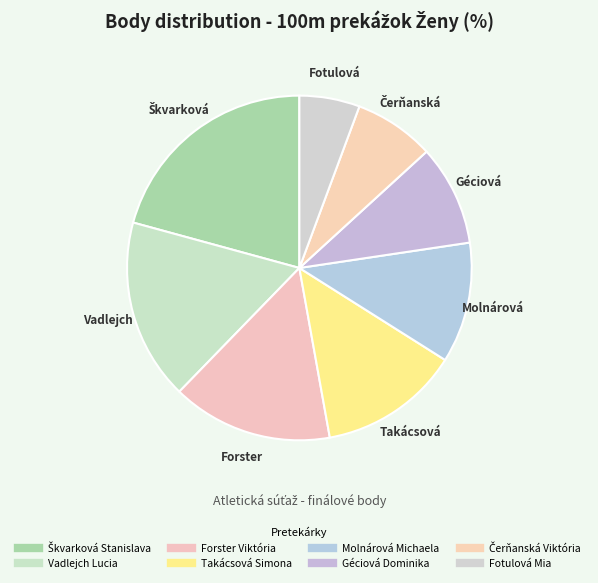

Does Molnárová Michaela account for over 50% of the chart?

No